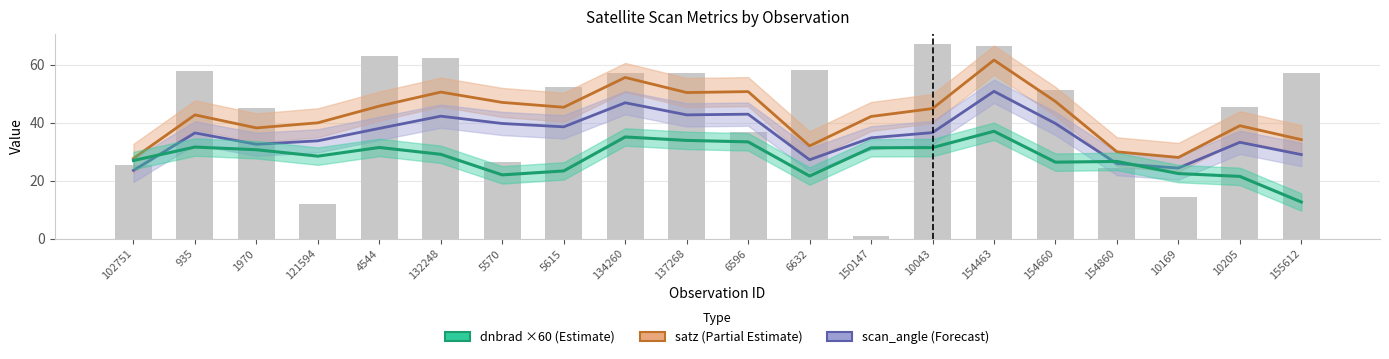

The value of satz at 154463 is 42.9. True or false?

False